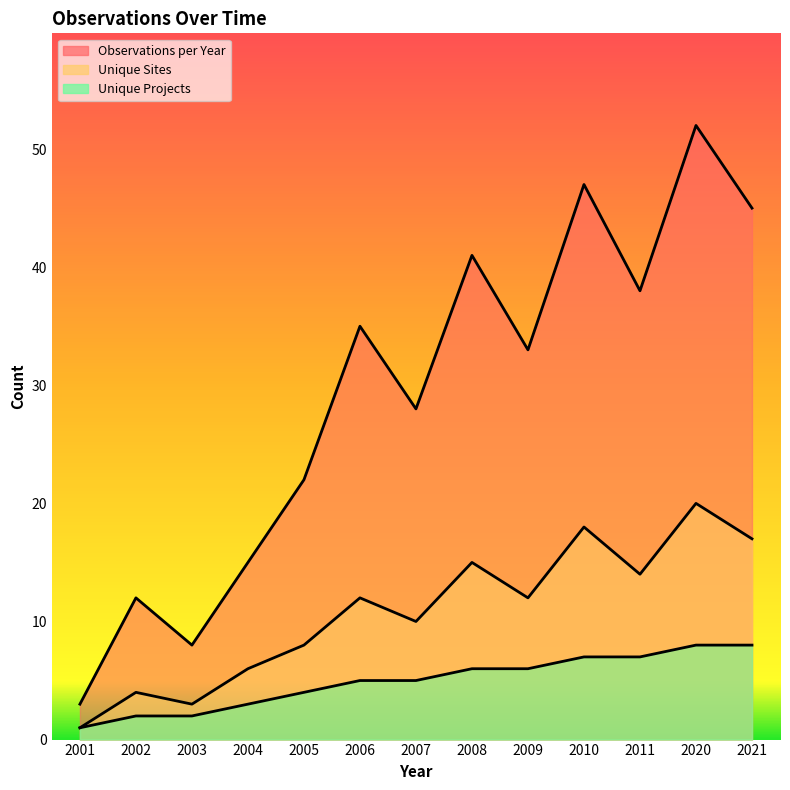

Rank the series by their average value, from lowest to highest.

Unique Projects, Unique Sites, Observations per Year